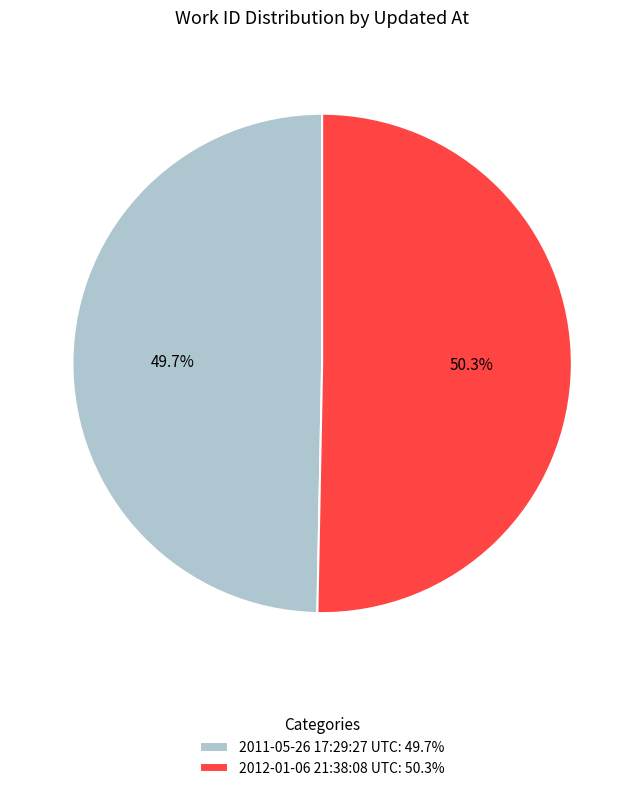

To the nearest percent, what is the difference between the largest and smallest slice percentages?

1%